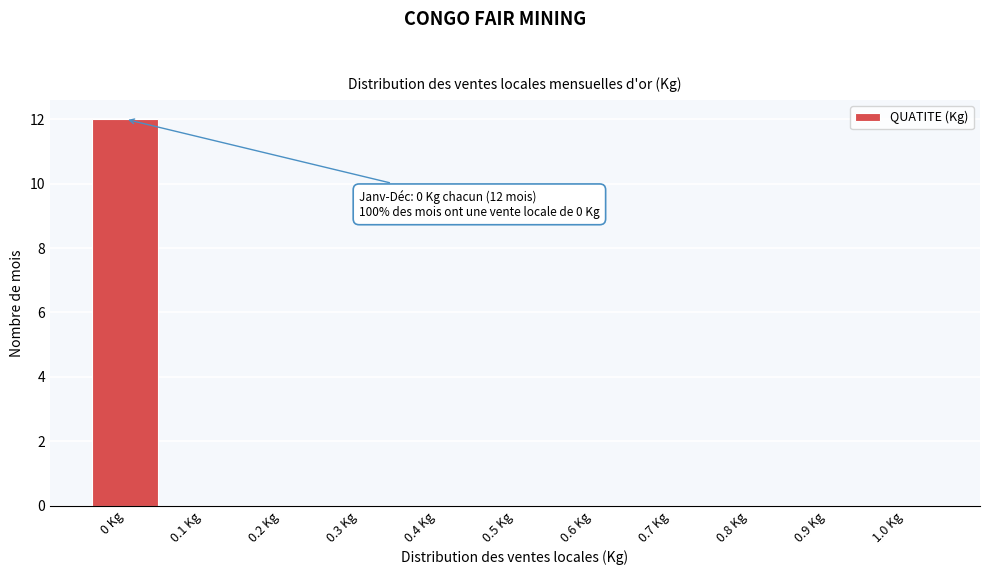

Reading left to right, extract all data points from this chart.

0 Kg=12	0.1 Kg=0	0.2 Kg=0	0.3 Kg=0	0.4 Kg=0	0.5 Kg=0	0.6 Kg=0	0.7 Kg=0	0.8 Kg=0	0.9 Kg=0	1.0 Kg=0